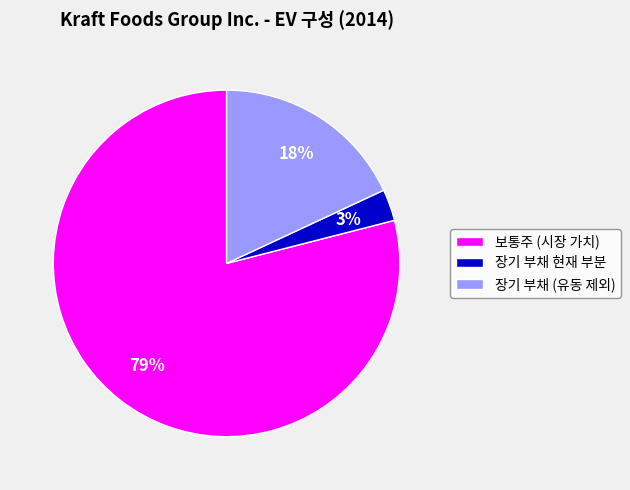

Which has a higher value, 장기 부채 (유동 제외) or 장기 부채 현재 부분?

장기 부채 (유동 제외)